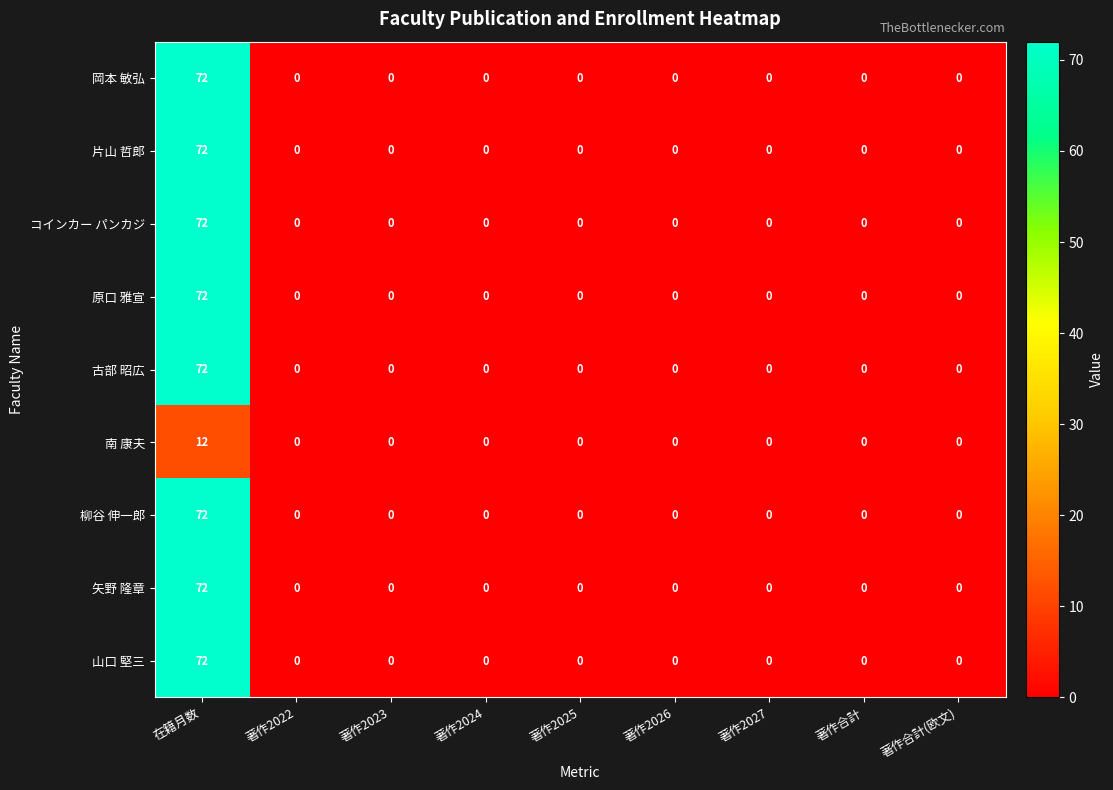

How many distinct data groups are displayed?

9